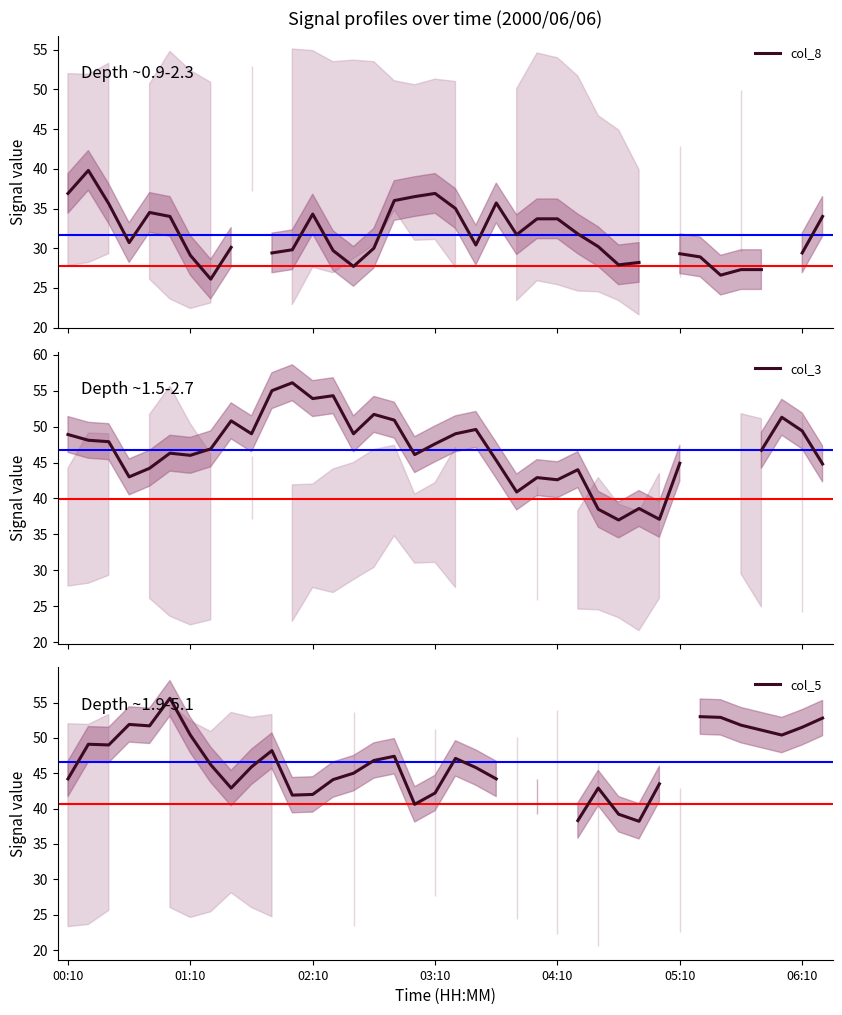

How many values in the col_8 series exceed 31?

16